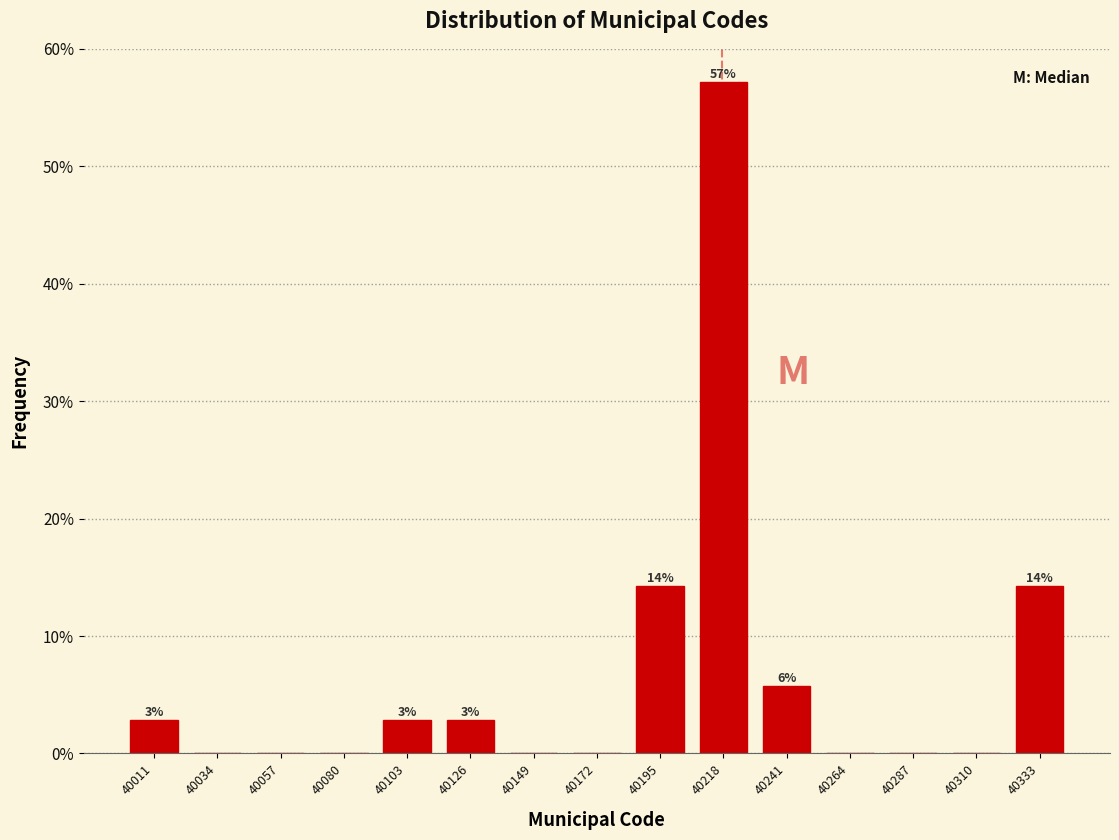

Over which range of the x-axis is the bar tallest?

40207 to 40230